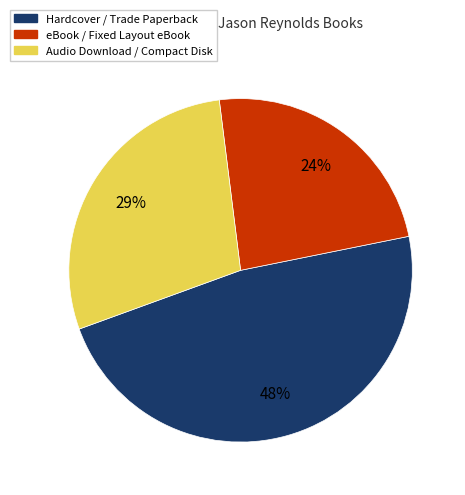

Does any single category account for the majority?

No